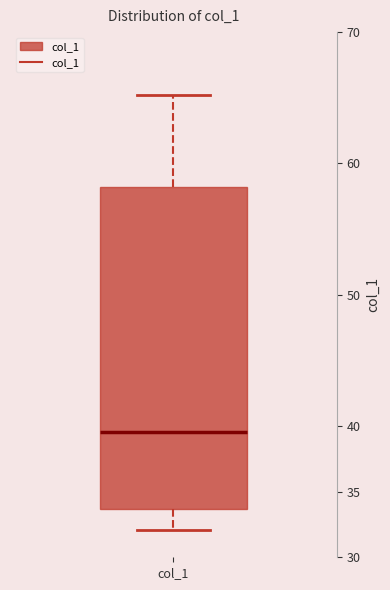

Where is the lower edge of the box for col_1 on the y-axis? The values are not printed on the chart, so give them approximately, as read against the axis.

33.5